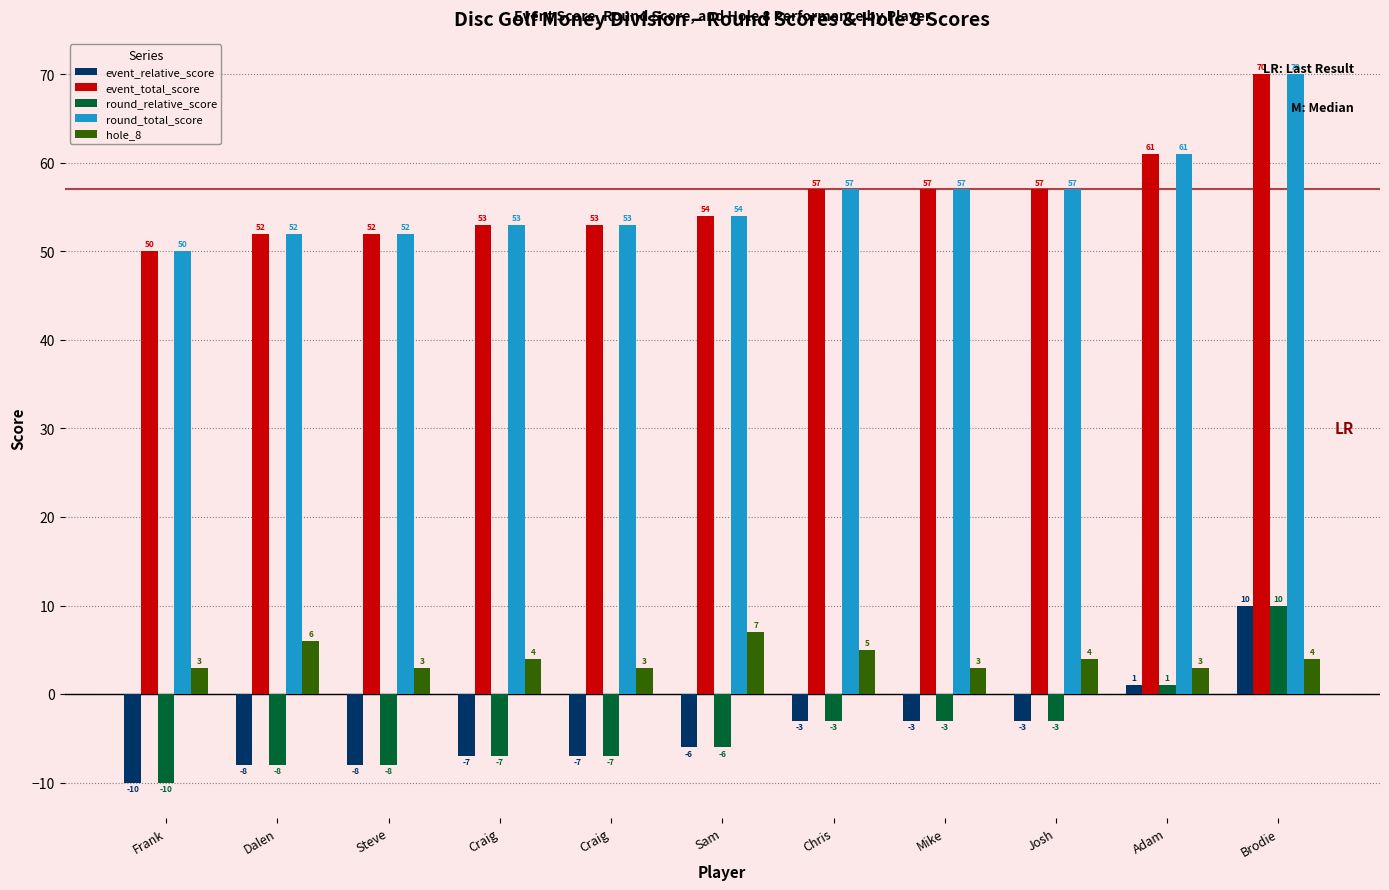

What is the approximate value of event_relative_score at Craig, to the nearest 5?

-5